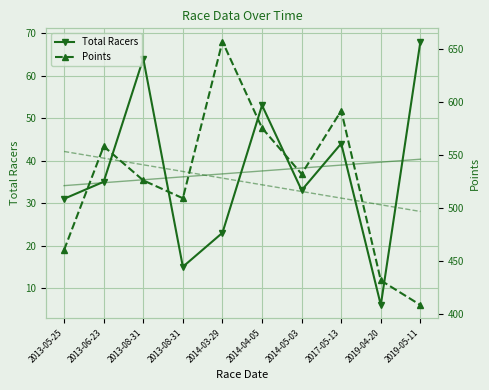

Is it true that Points Trend equals 834.7 at 2014-05-03?

False